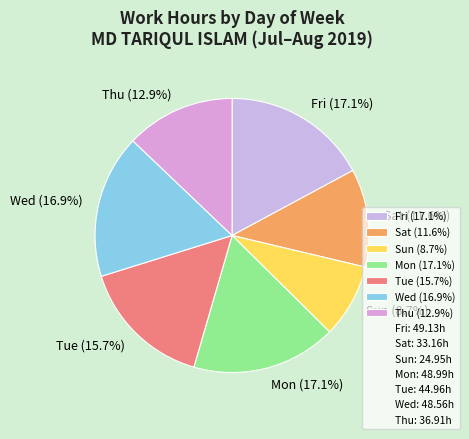

Is there any slice that represents more than half of the pie?

No